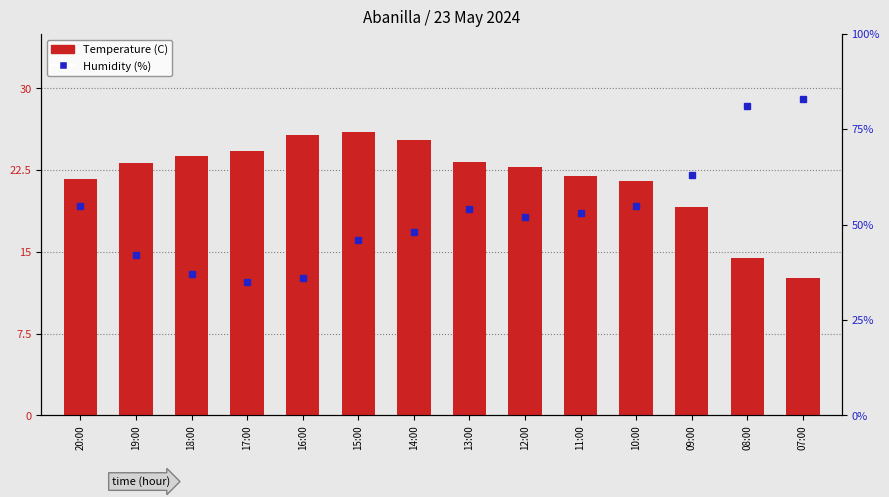

List the labels in order of Humidity (%) value, largest first.

07:00, 08:00, 09:00, 20:00, 10:00, 13:00, 11:00, 12:00, 14:00, 15:00, 19:00, 18:00, 16:00, 17:00